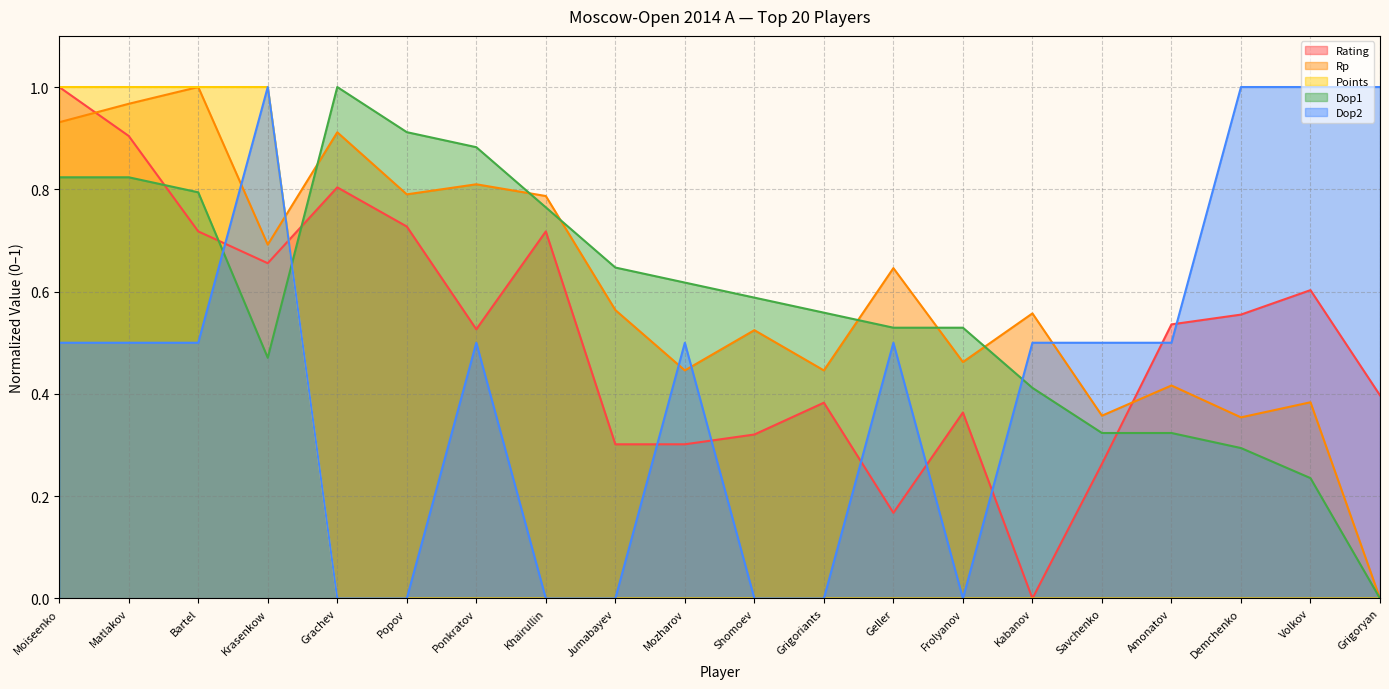

What is the average value of the Rp series?

0.6